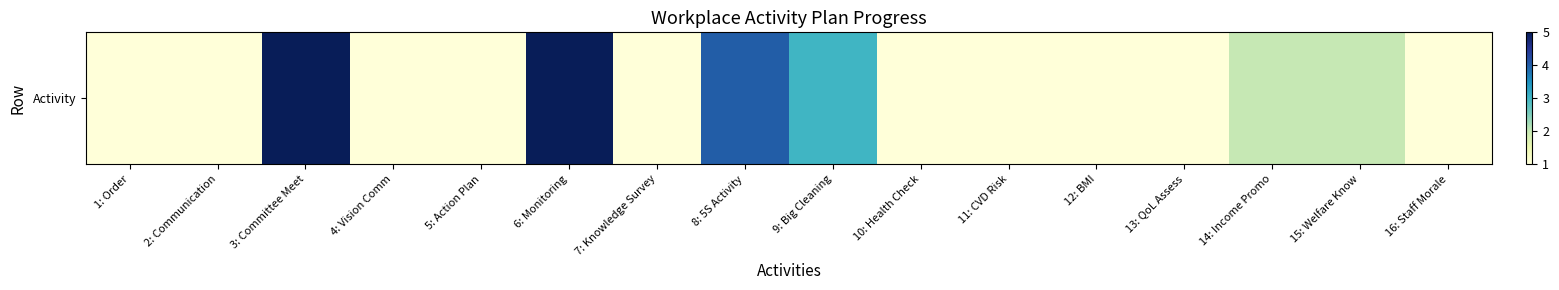

Reading right to left, list all the values displayed in this chart.

1	2	2	1	1	1	1	3	4	1	5	1	1	5	1	1